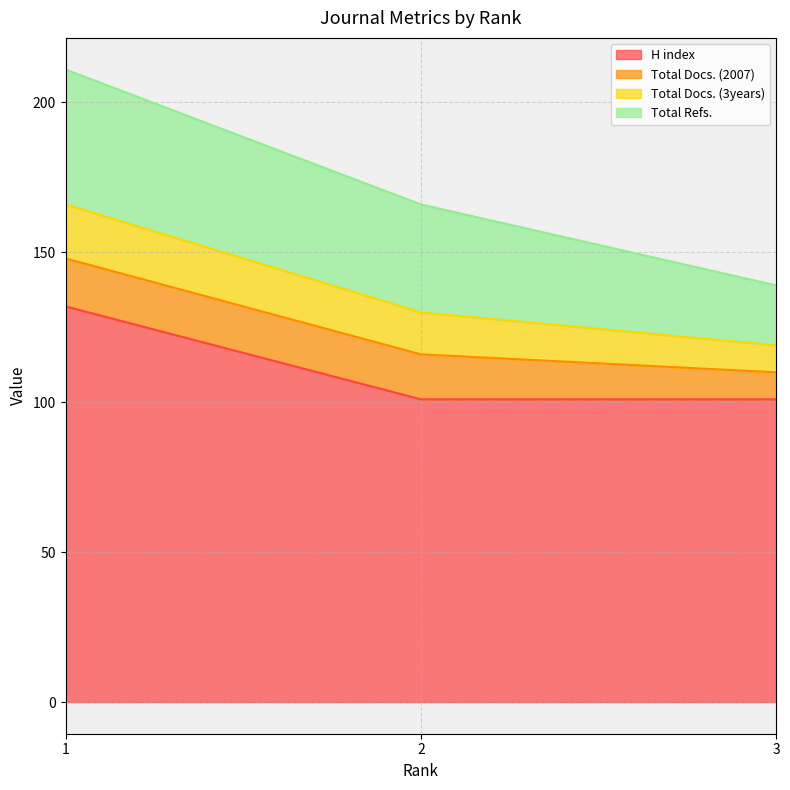

At which category is the sum across all series the highest?

1